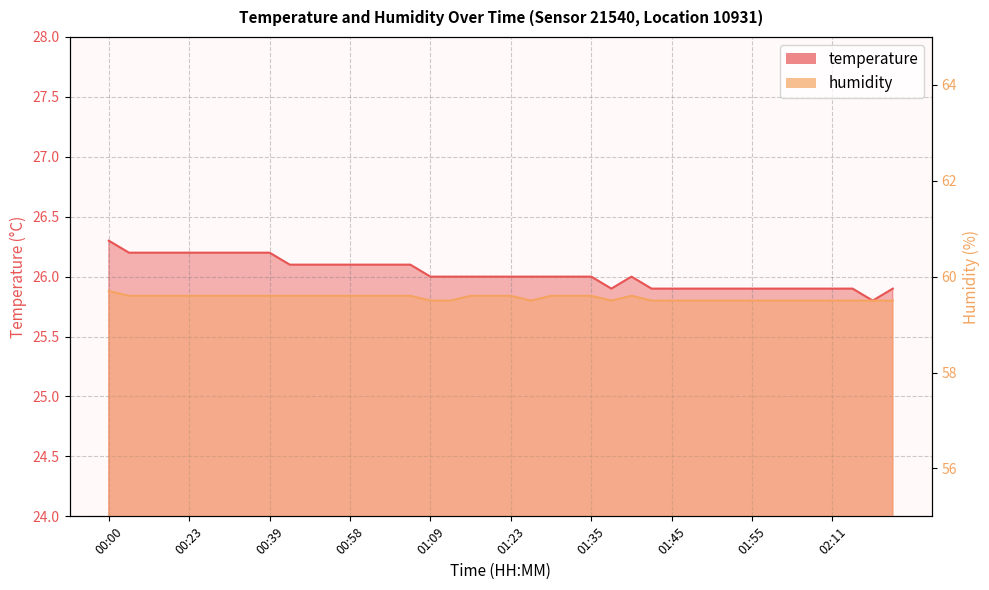

At how many categories does at least one series exceed 43?

40